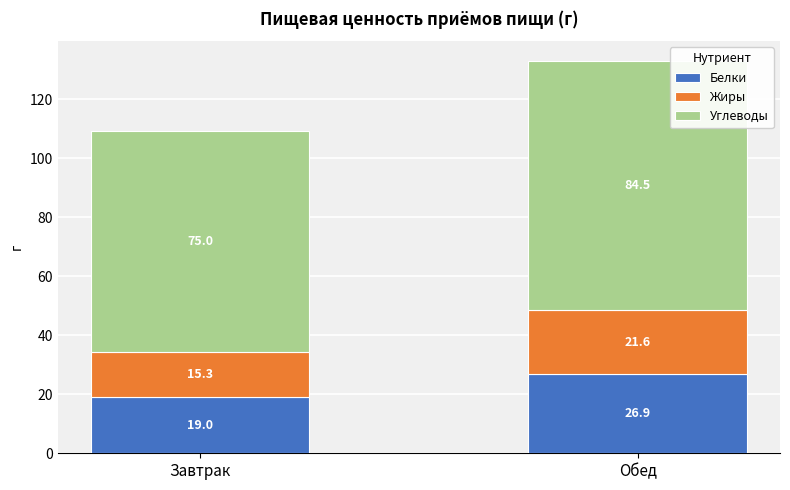

What is the average value of the Белки series?

22.9